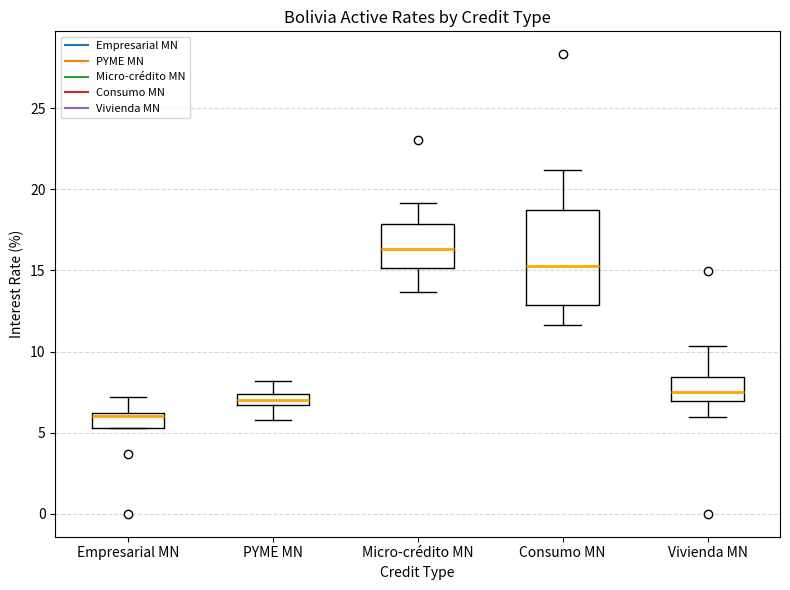

Where is the upper edge of the box for Empresarial MN on the y-axis? The values are not printed on the chart, so give them approximately, as read against the axis.

6.0